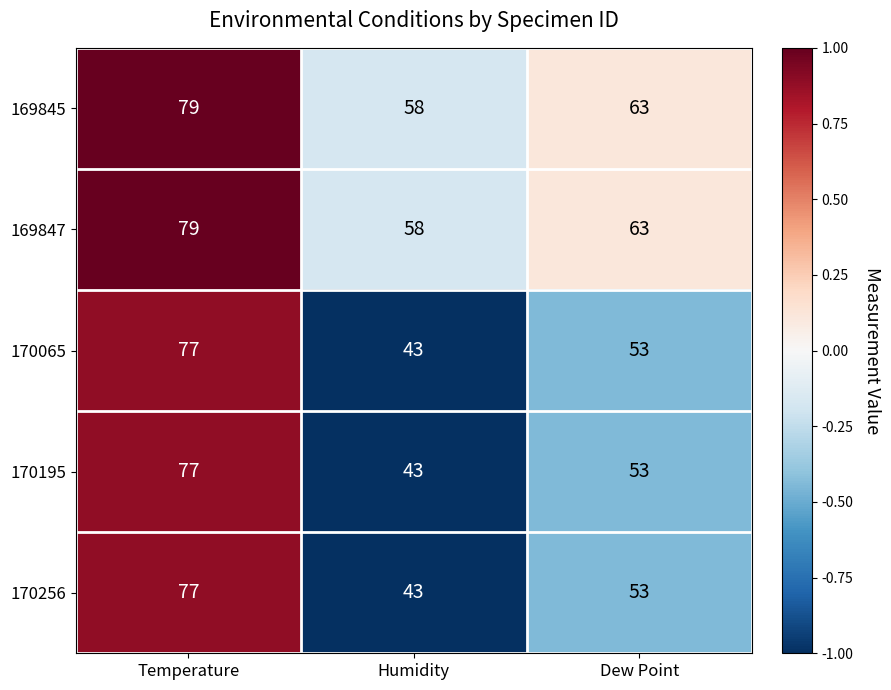

Is the value of 169847 at Dew Point greater than the value of 170195 at Humidity?

Yes